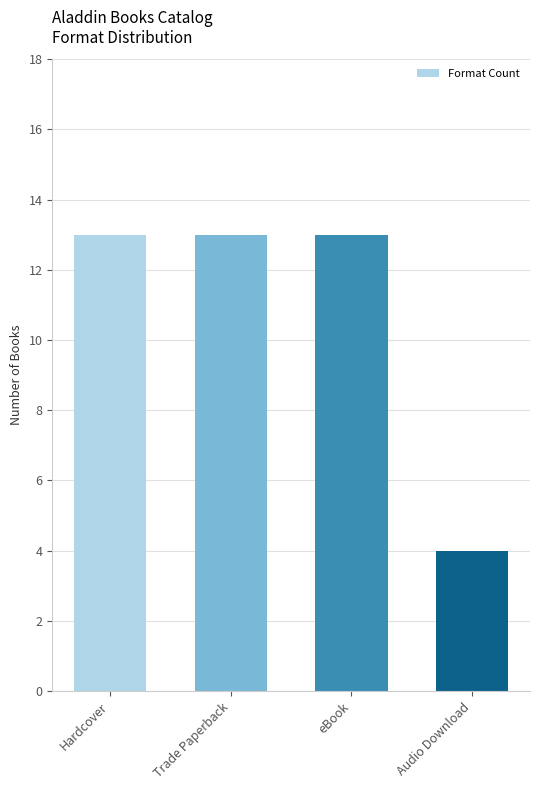

What is the sum of all values?

43